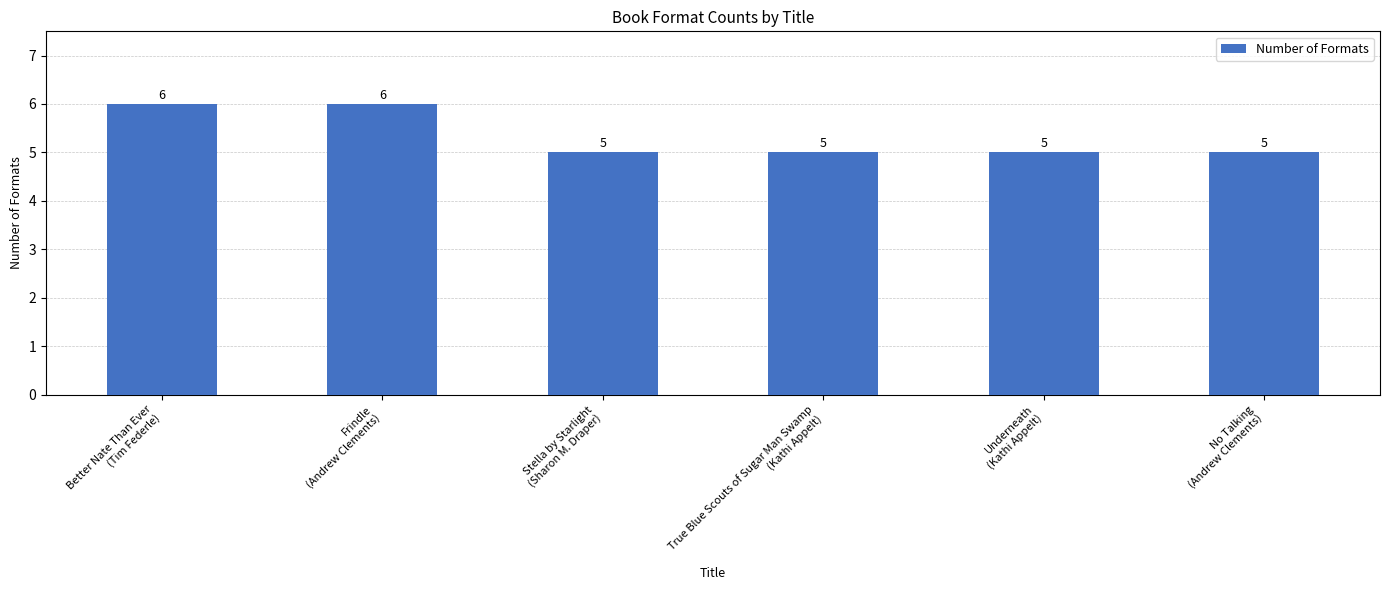

What is the ratio of the value at No Talking
(Andrew Clements) to the value at Underneath
(Kathi Appelt)?

1.0